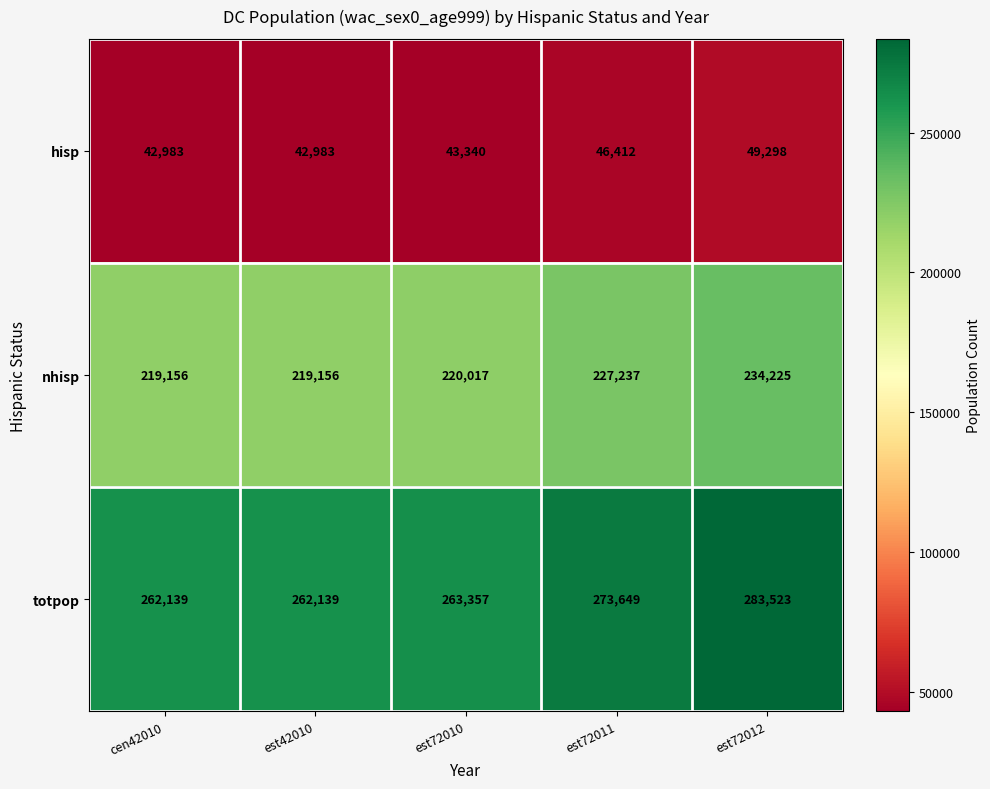

At which category is the sum across all series the highest?

est72012